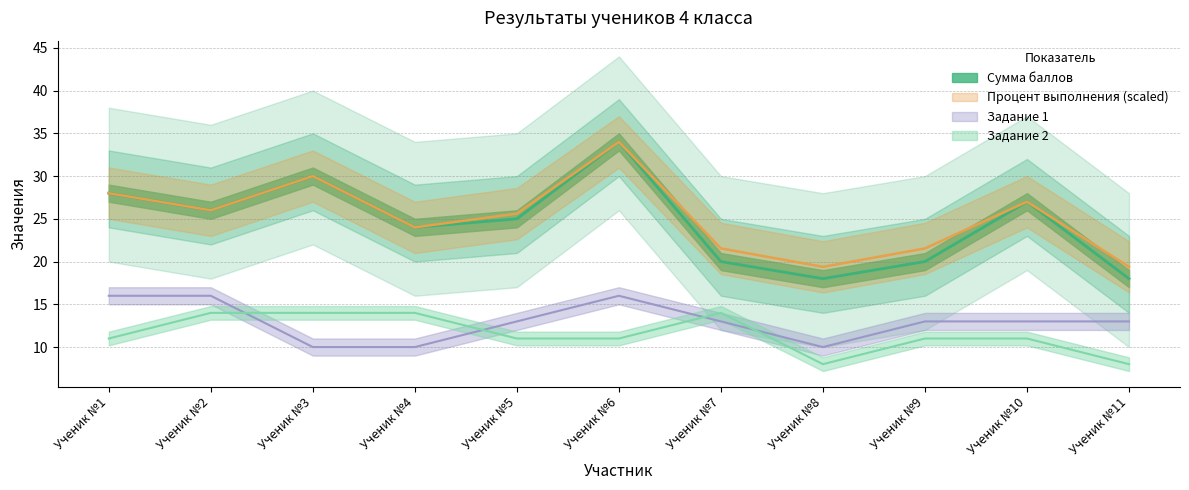

How many series are shown in this chart?

4